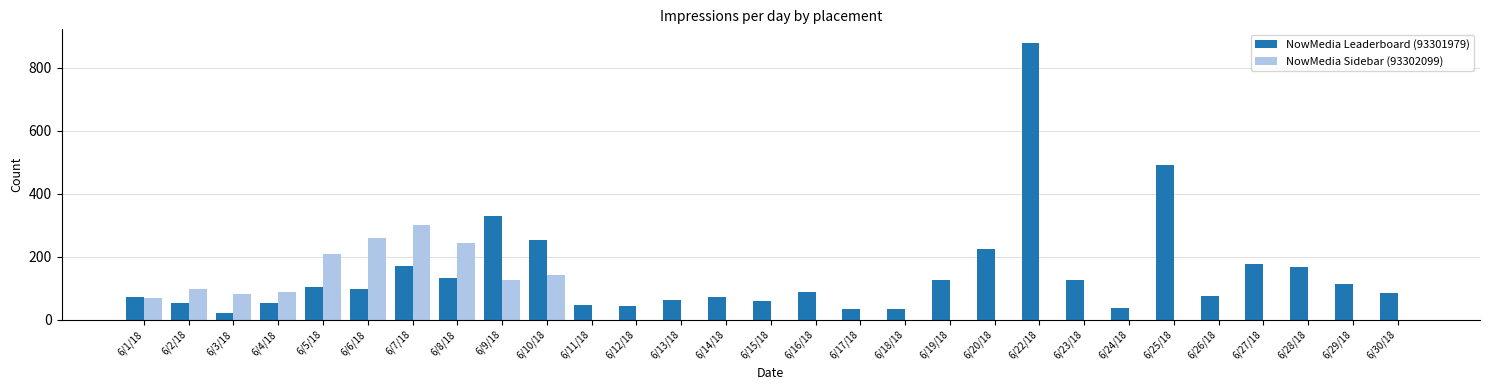

At which category does the chart reach its peak across all series?

6/22/18